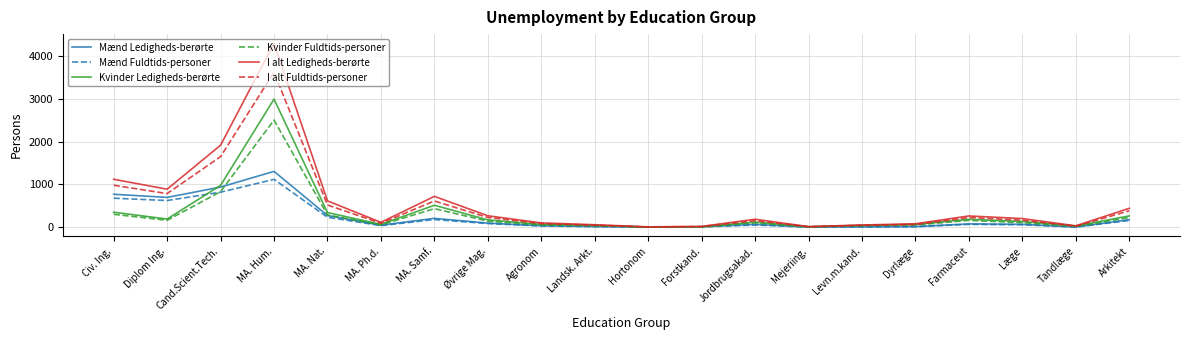

Which category has the highest value in the I alt Fuldtids-personer series?

MA. Hum.